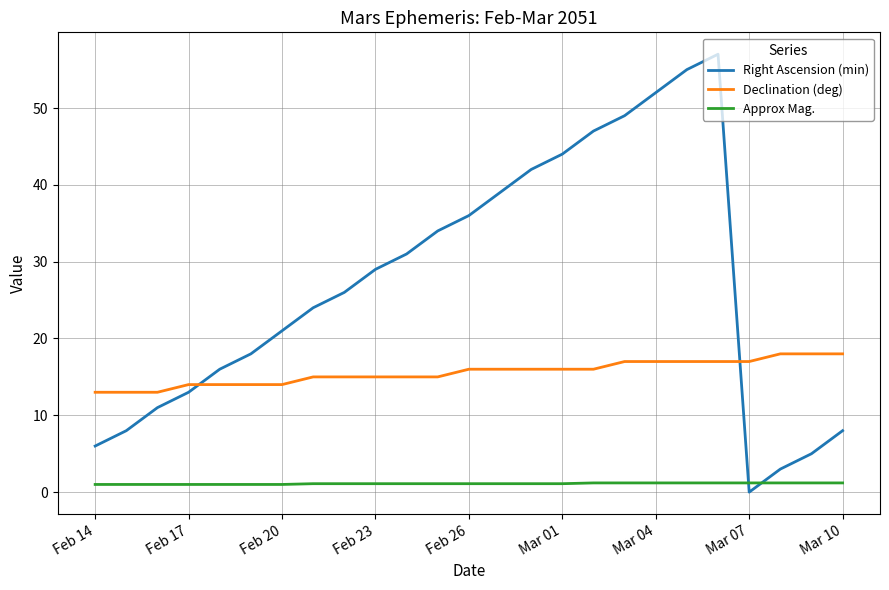

True or false: Declination (deg) and Approx Mag. cross at least once.

False